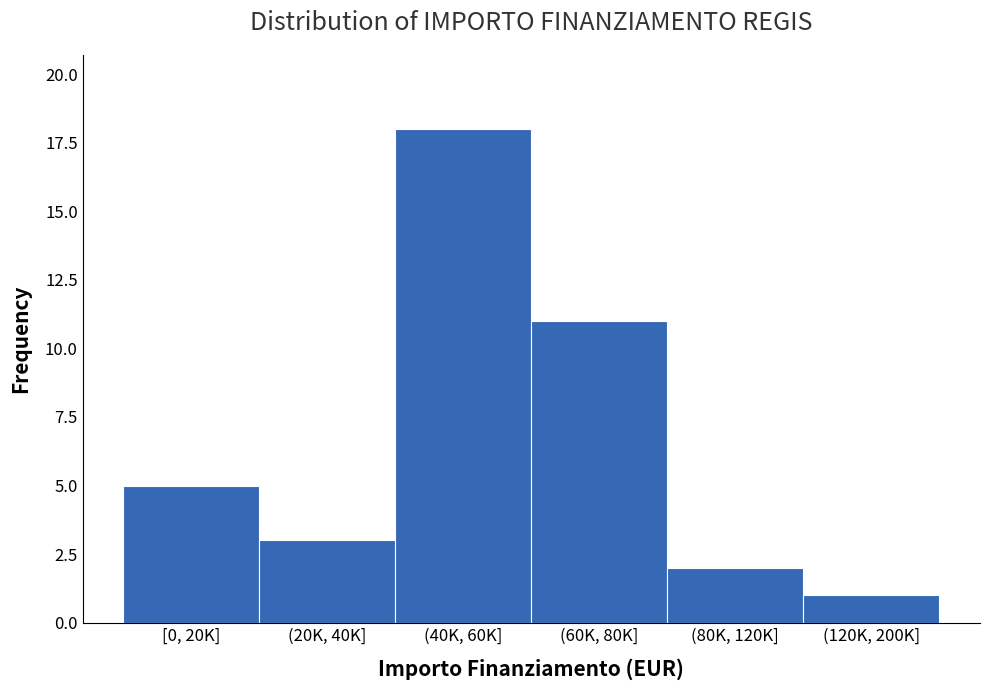

Reading right to left, list all the values displayed in this chart.

(120K, 200K]=1	(80K, 120K]=2	(60K, 80K]=11	(40K, 60K]=18	(20K, 40K]=3	[0, 20K]=5